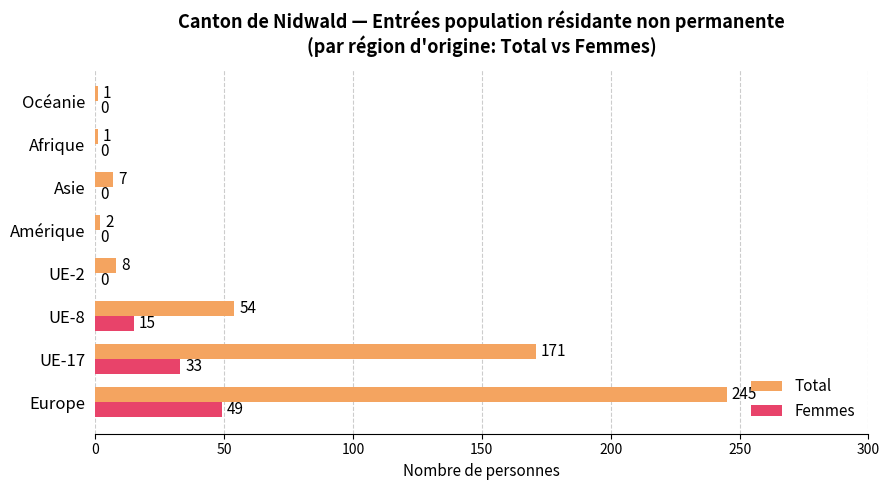

Where is Total nearest to the value 123?

UE-17